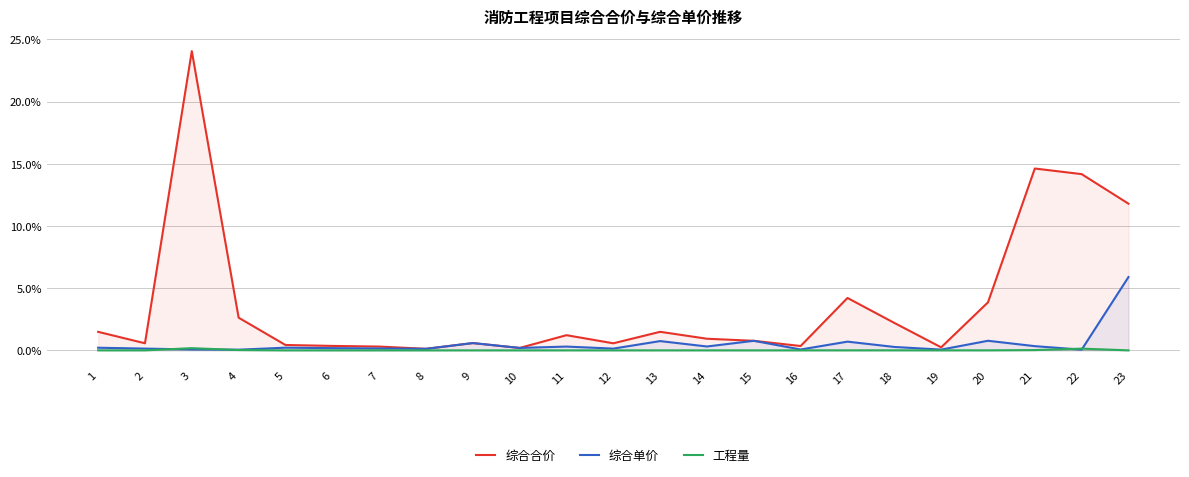

List the series in order of their peak value, lowest first.

工程量, 综合单价, 综合合价